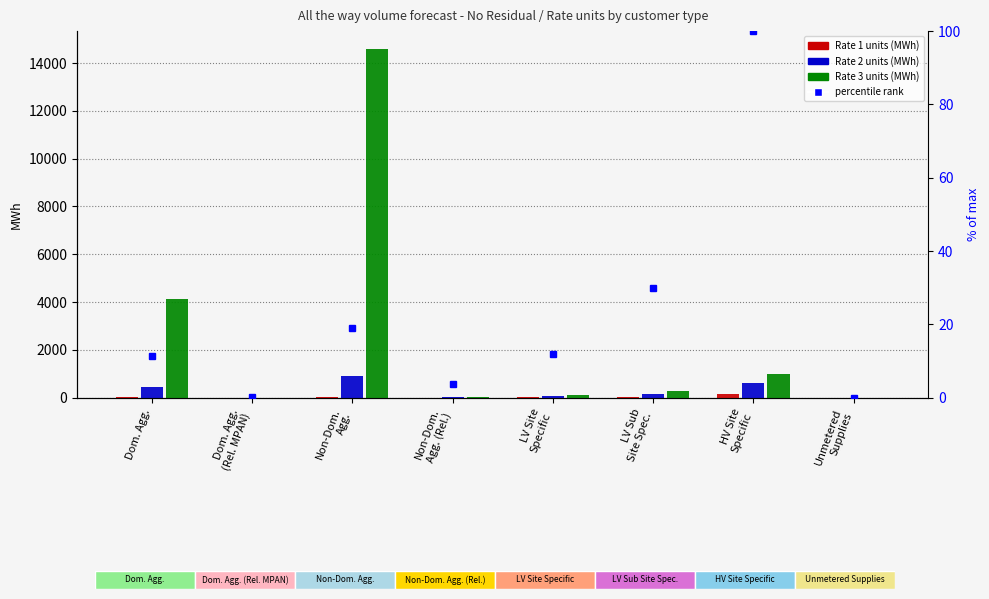

At how many categories does at least one series exceed 7544?

1